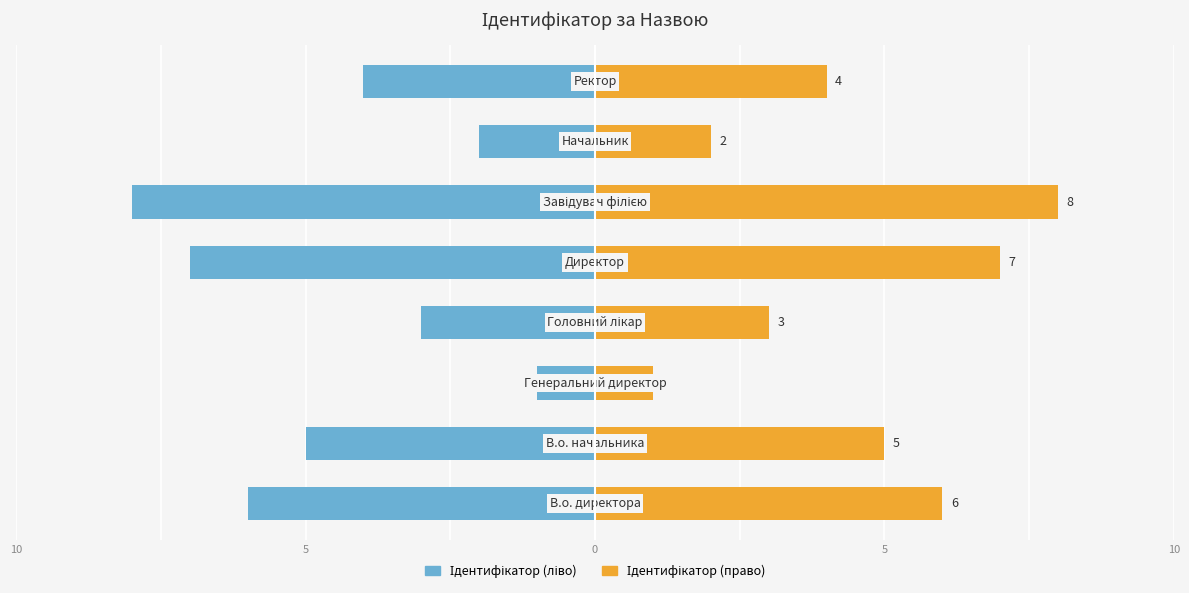

What is the value of the Ідентифікатор (ліво) bar at the 8th from the left?

-4